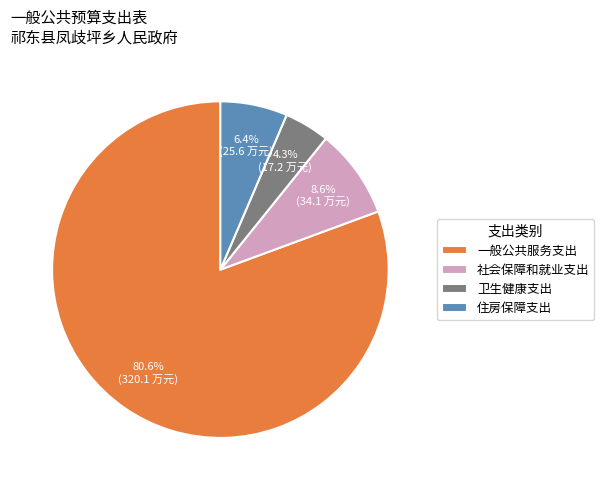

What is the largest slice in the pie chart?

一般公共服务支出